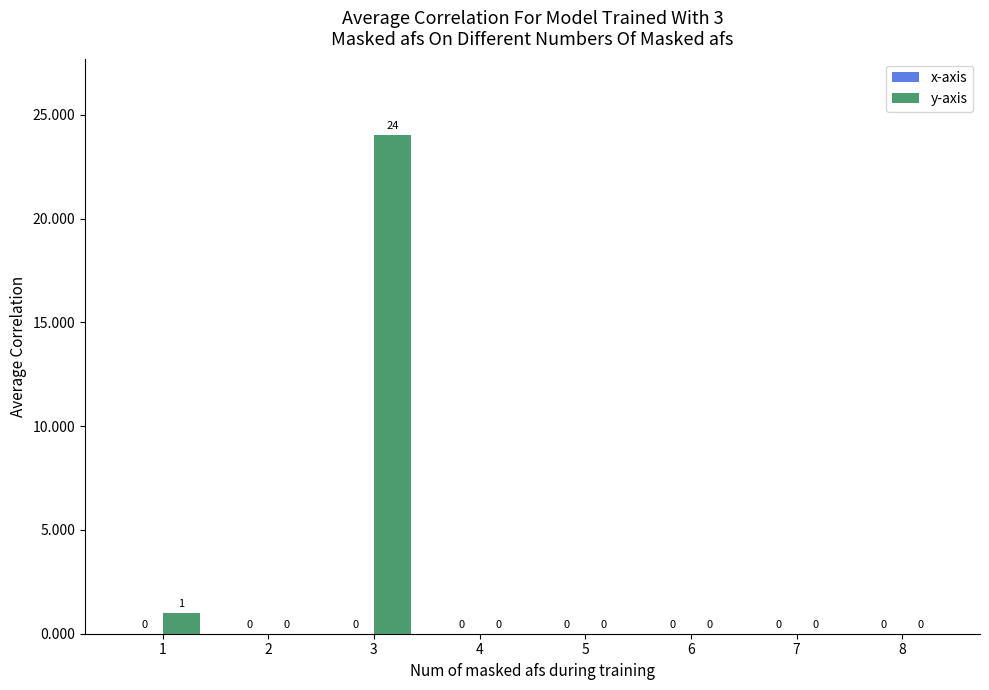

The value at 2 is -11. True or false?

False